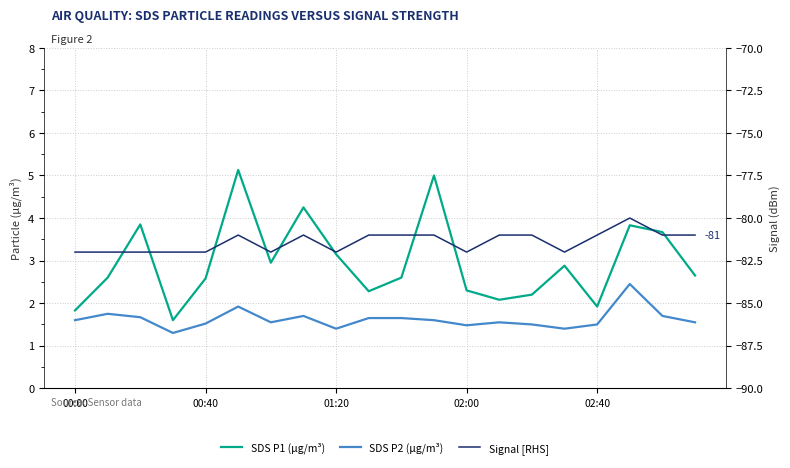

At which label does Signal [RHS] reach its minimum?

00:00